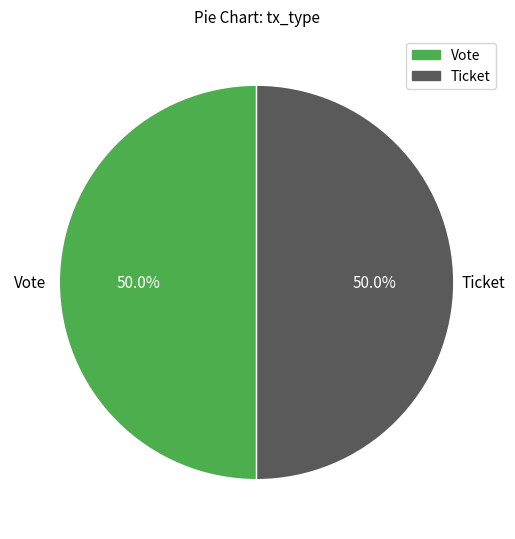

What is the ratio of the value at Ticket to the value at Vote?

1.0